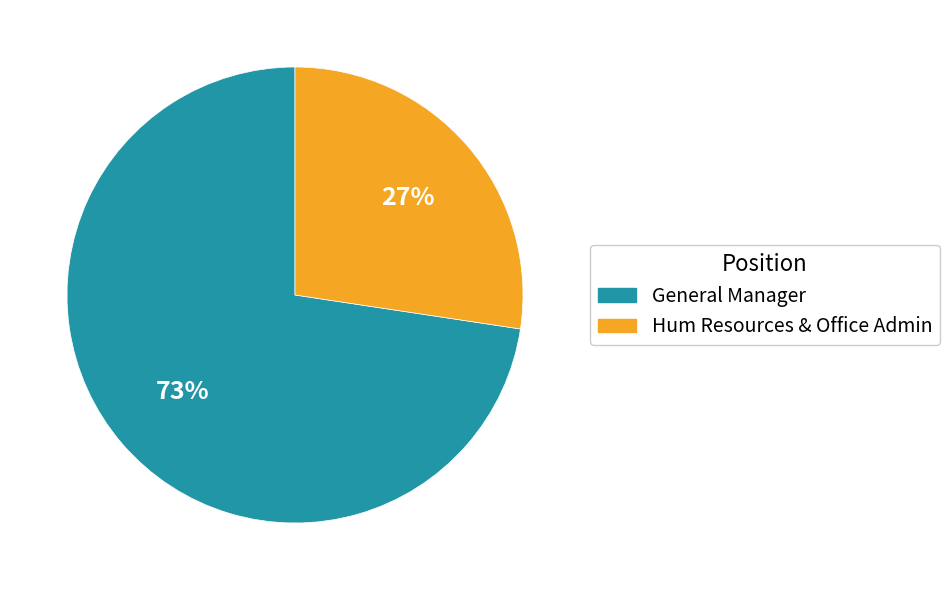

True or false: General Manager accounts for 63% of the total.

False